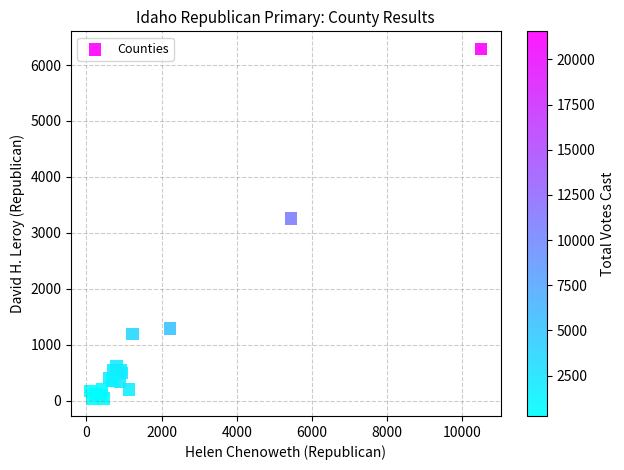

What Y value in the scatter plot is closest to 3165?

3260